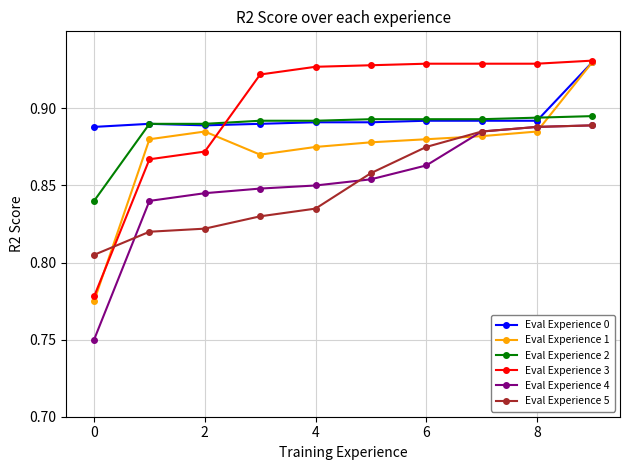

Is this an area chart (filled region under the line)?

No